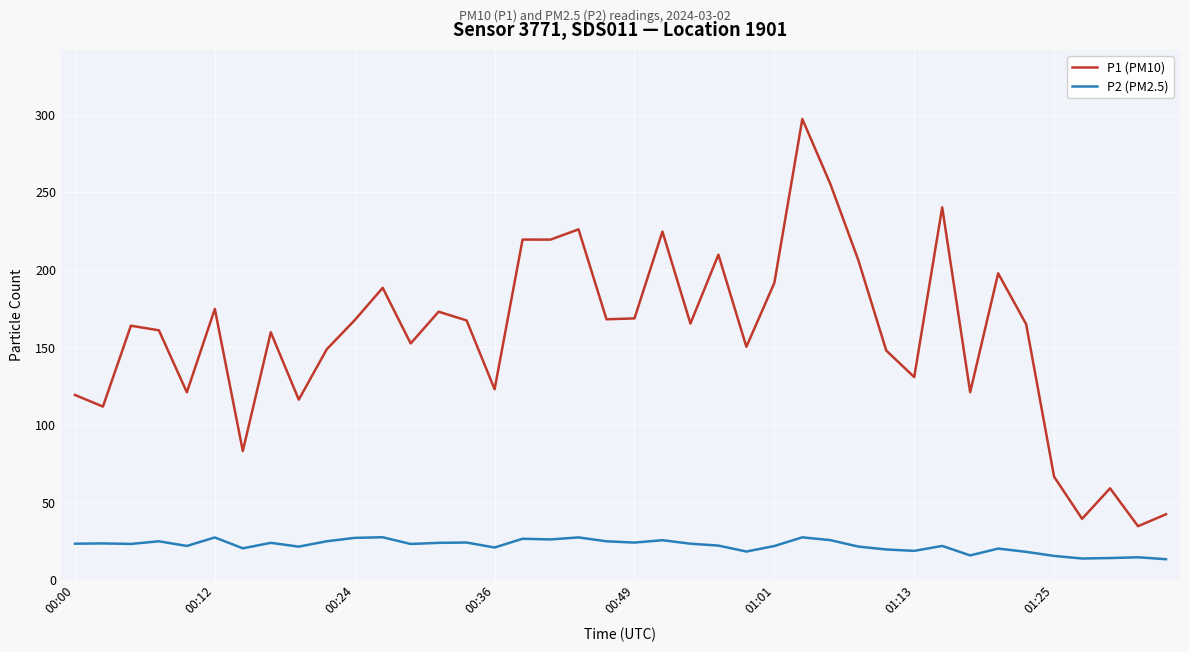

Which series has the widest spread of values?

P1 (PM10)